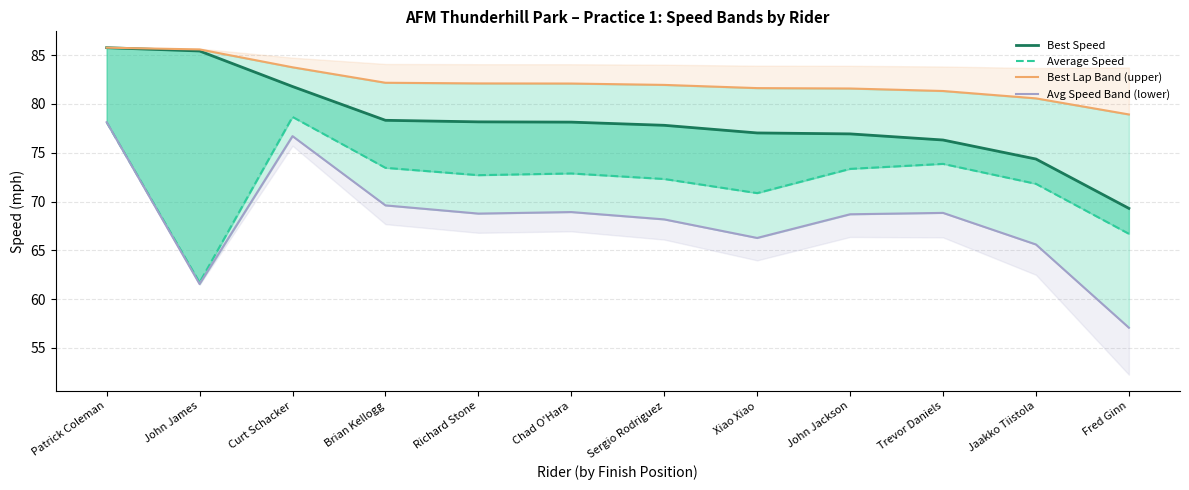

True or false: Average Speed and Best Speed cross at least once.

False